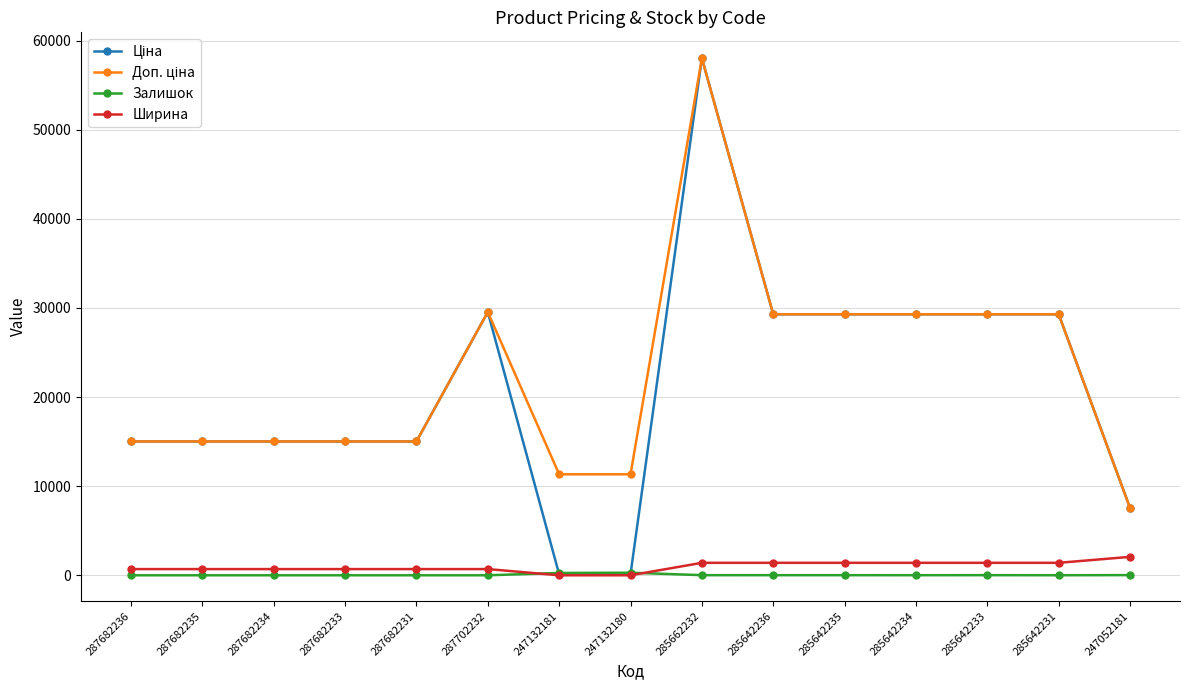

At which category does the chart reach its peak across all series?

285662232